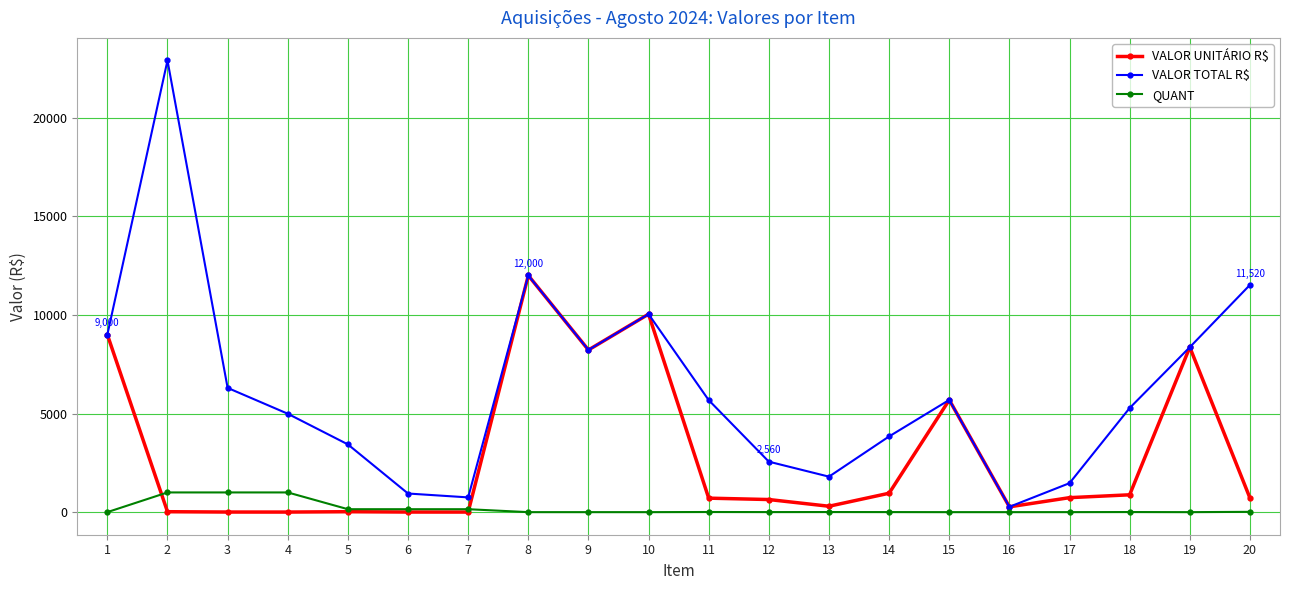

What is the sum of all VALOR TOTAL R$ values?

125054.0